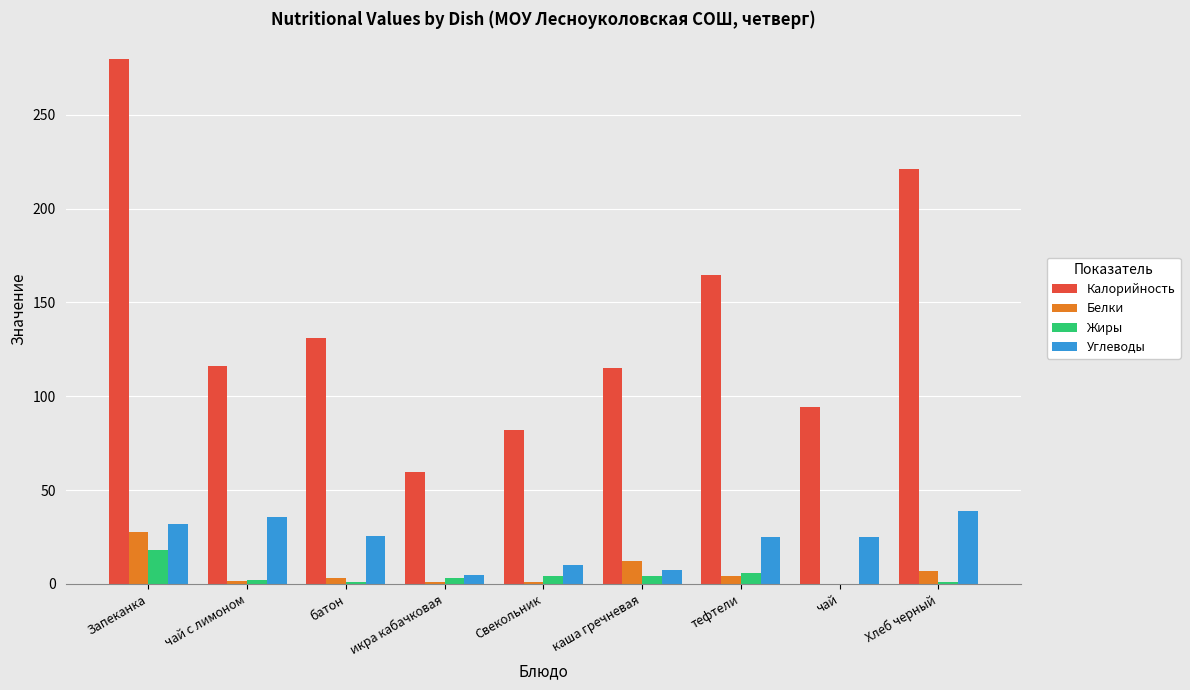

What value does the Углеводы series have at чай?

25.0